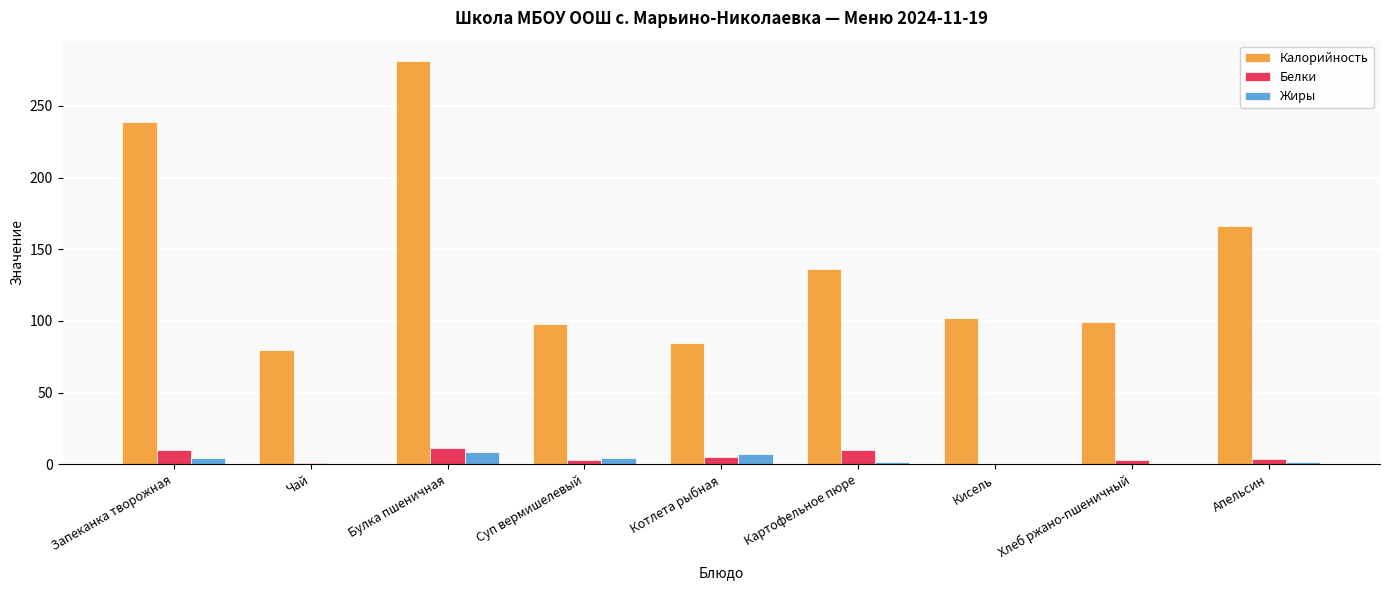

How many data points does each series have?

9